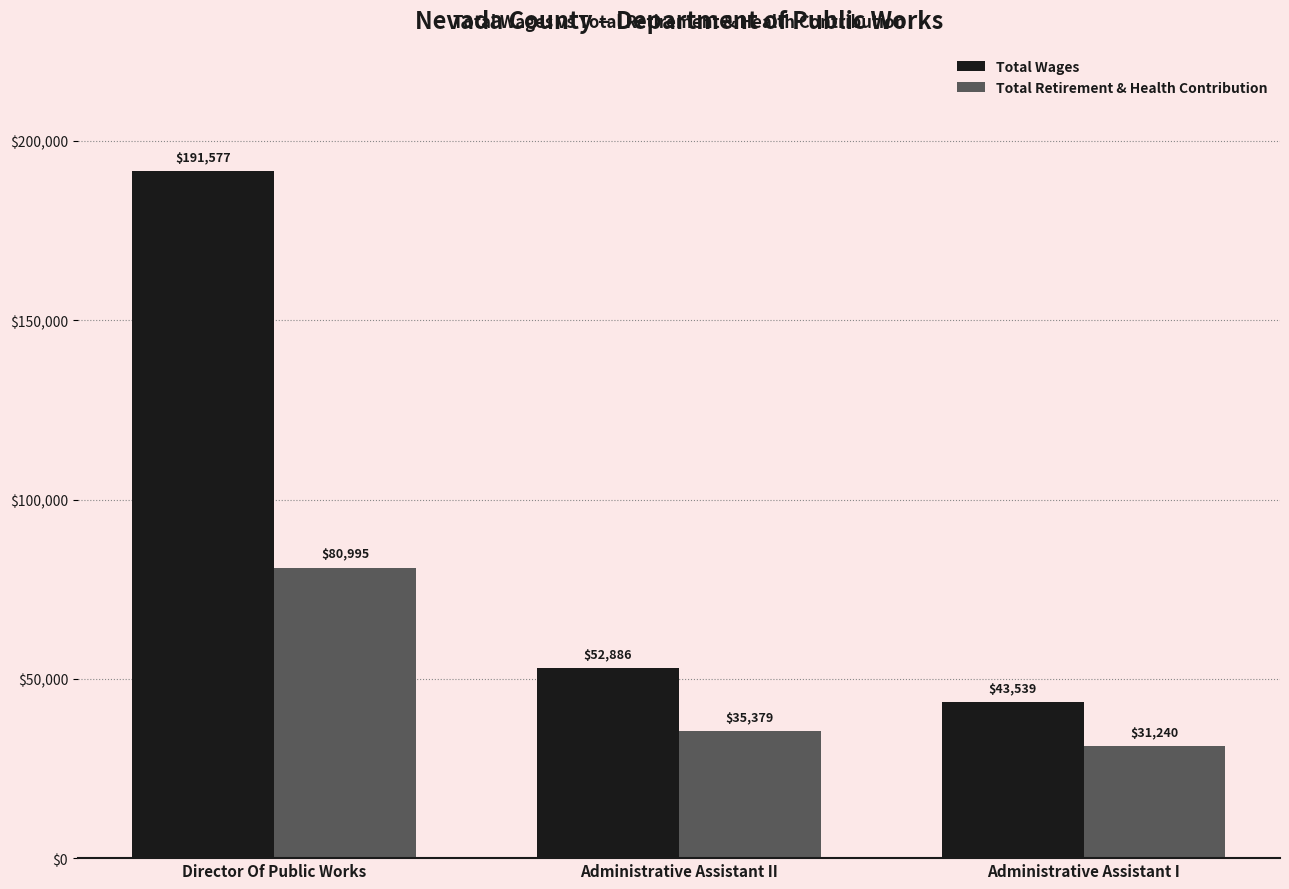

The value of Total Wages at Director Of Public Works is 191577. True or false?

True